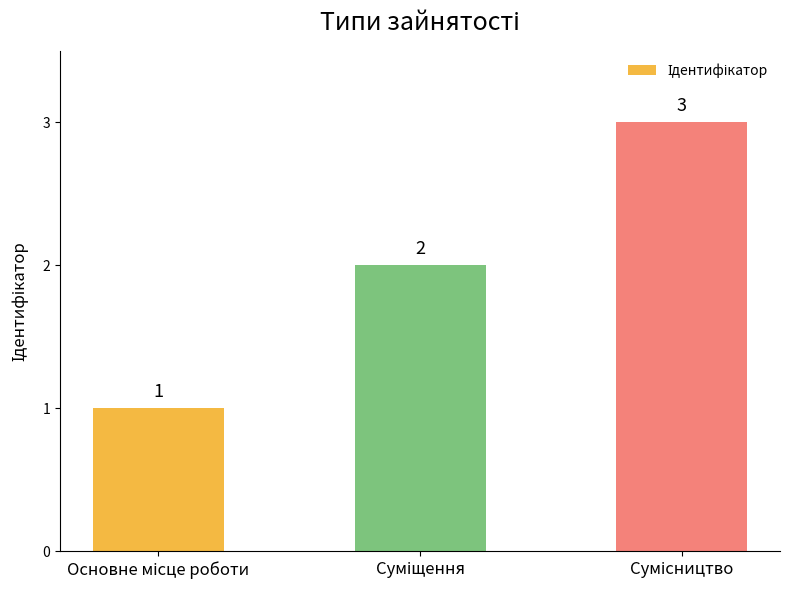

What is the sum of all values?

6